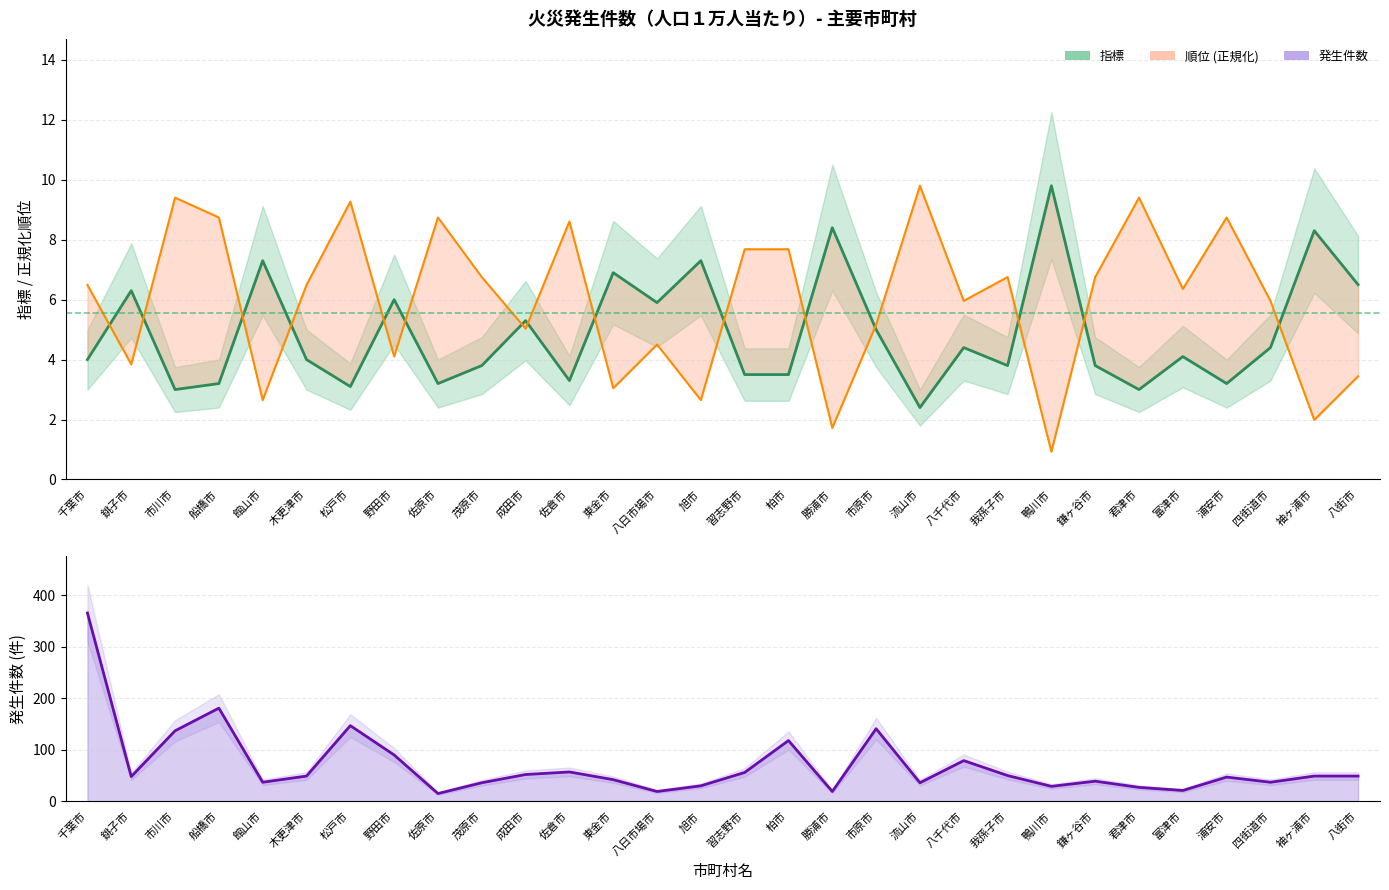

List the series in order of their peak value, highest first.

発生件数 (線), 指標 (中央値), 順位 (正規化線)